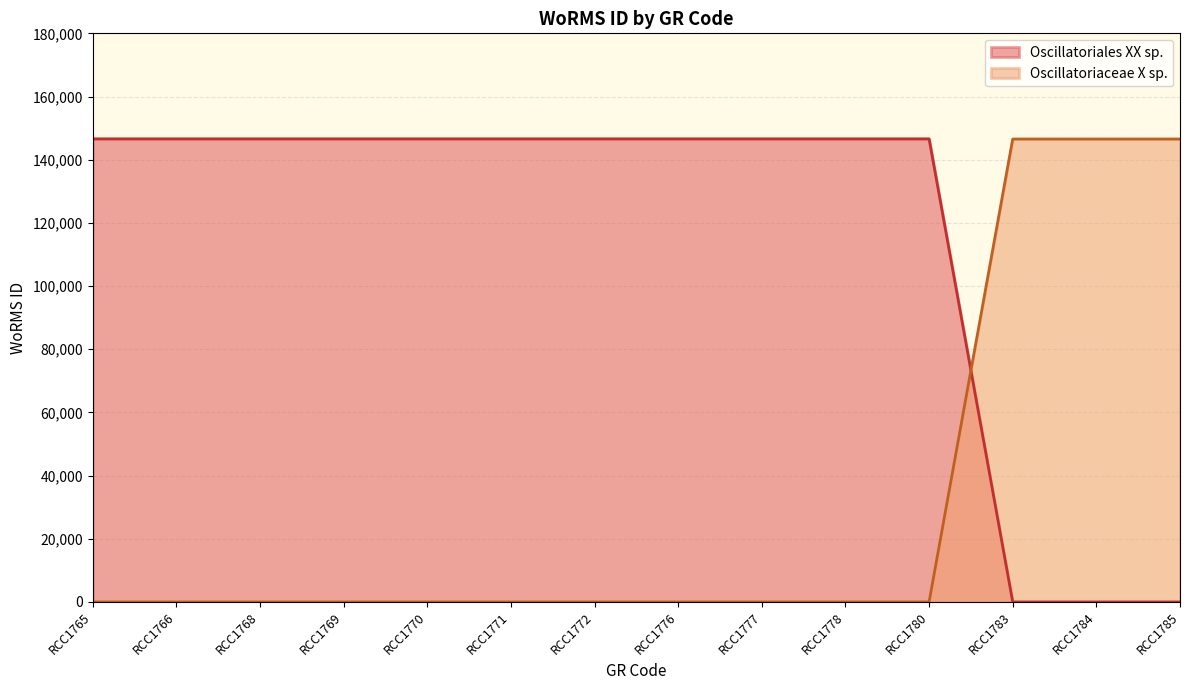

Read the value at RCC1768, to the nearest 100.

146600